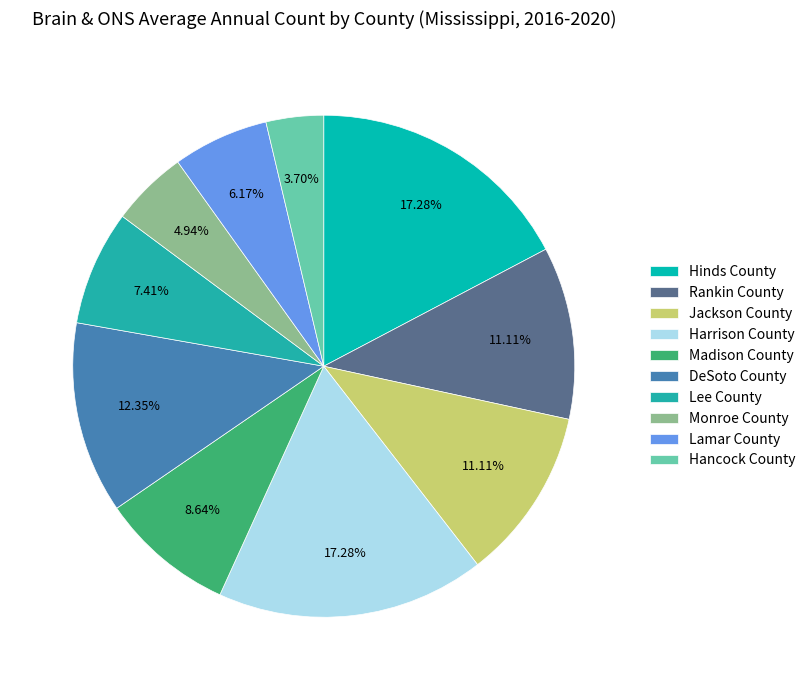

Count the number of slices in the pie.

10